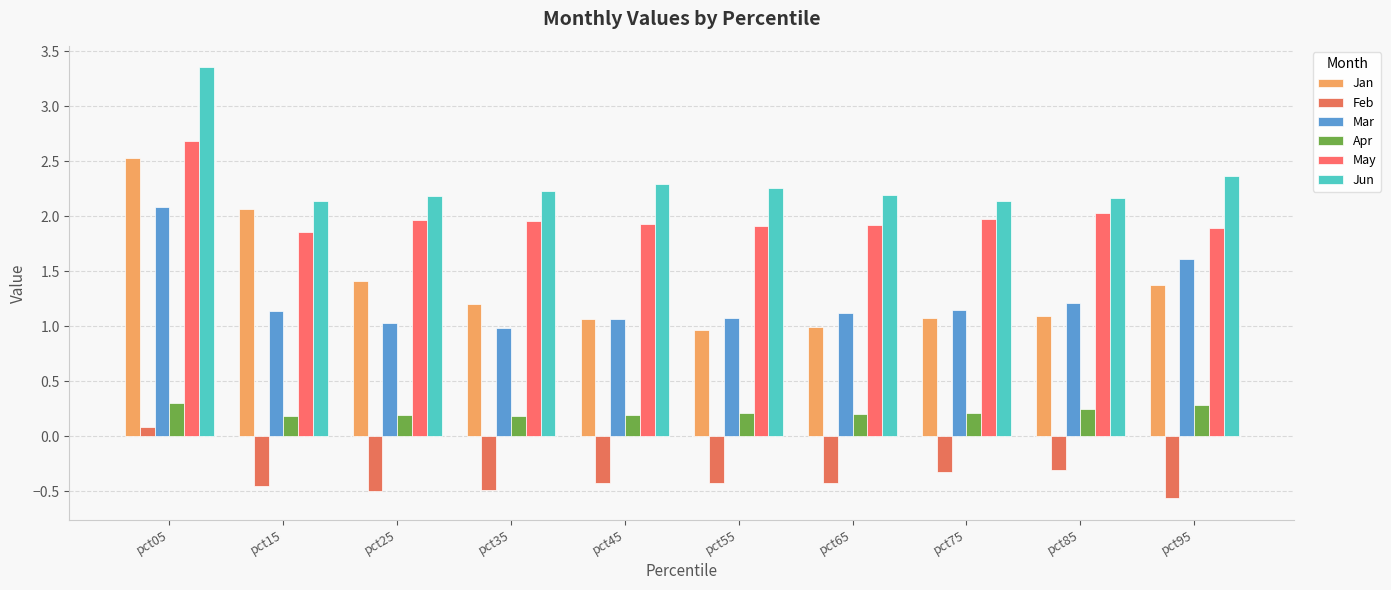

How many values in Feb are above zero?

1